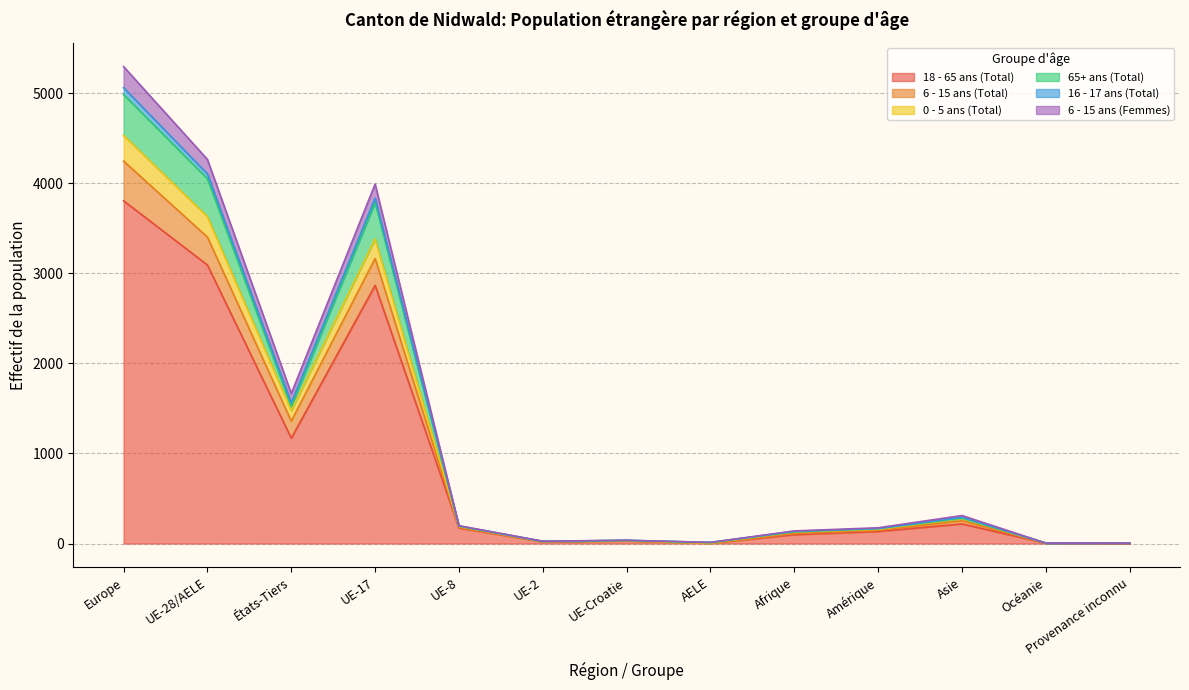

What is the total value across all series at AELE?

13